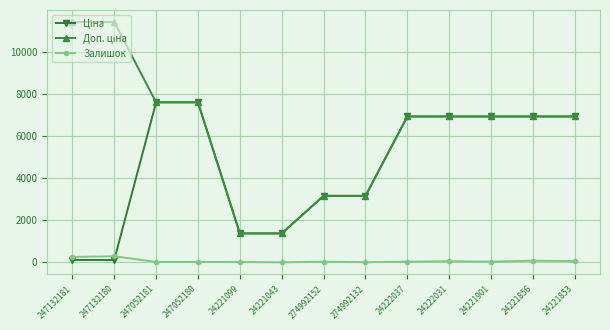

How many lines are shown in the chart?

3